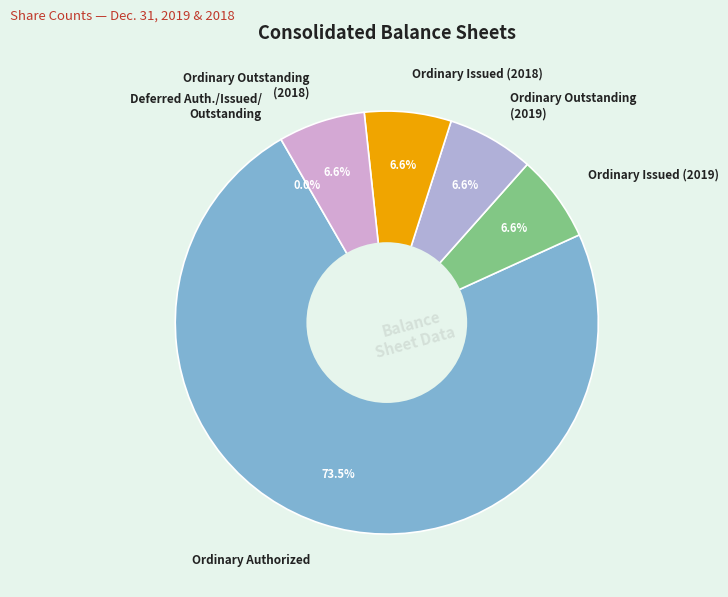

Which category has the biggest portion of the pie?

Ordinary Authorized